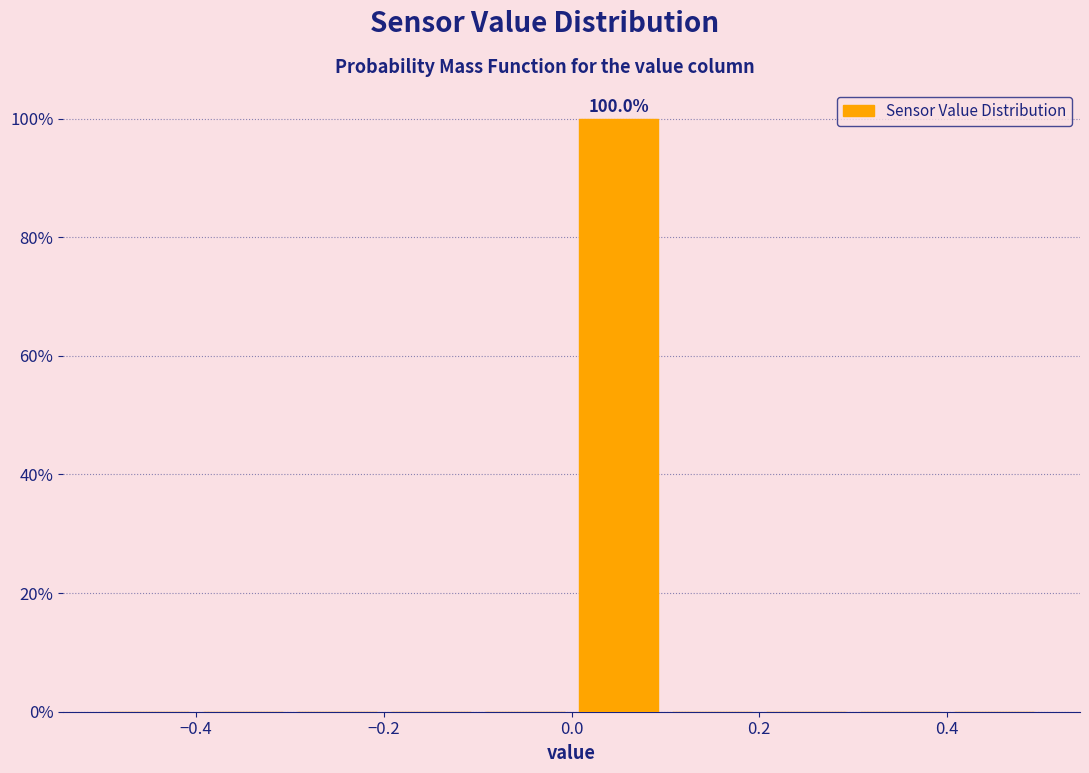

Which range on the x-axis has the tallest bar?

0.0 to 0.1